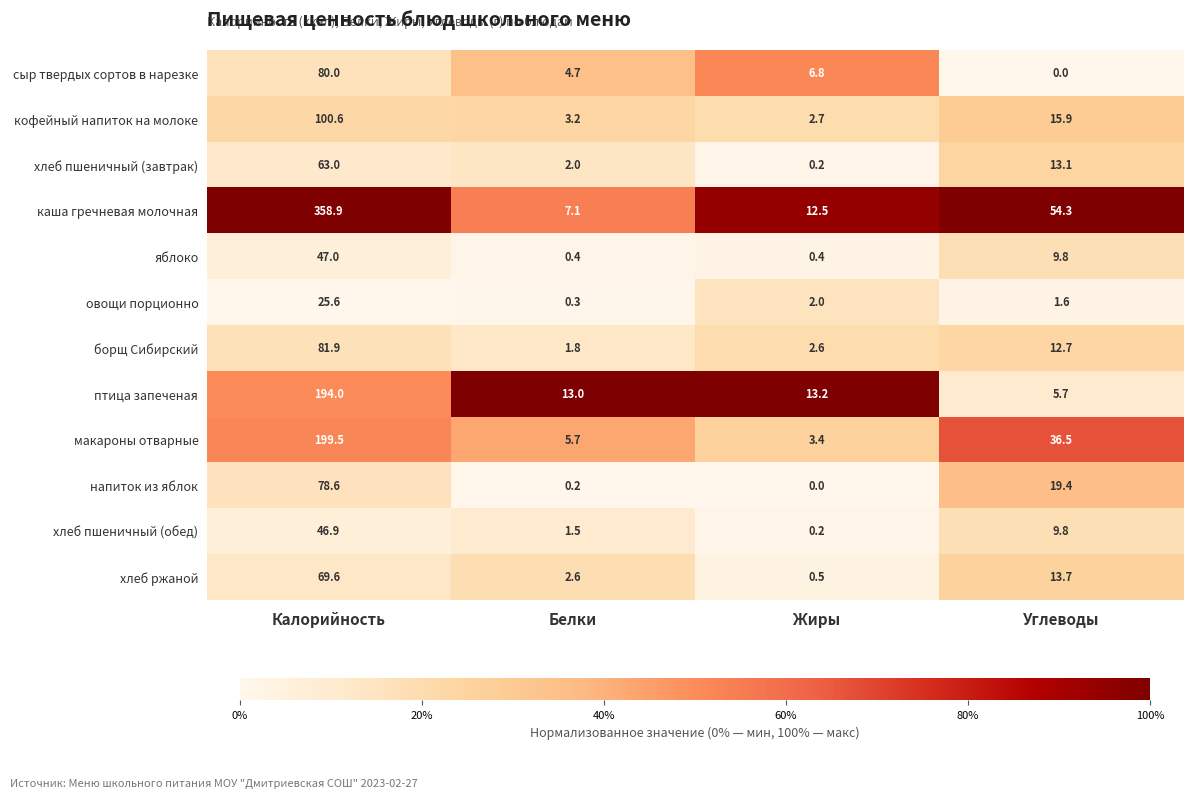

What is the sum of the хлеб пшеничный (завтрак) values at Белки and Калорийность?

65.0